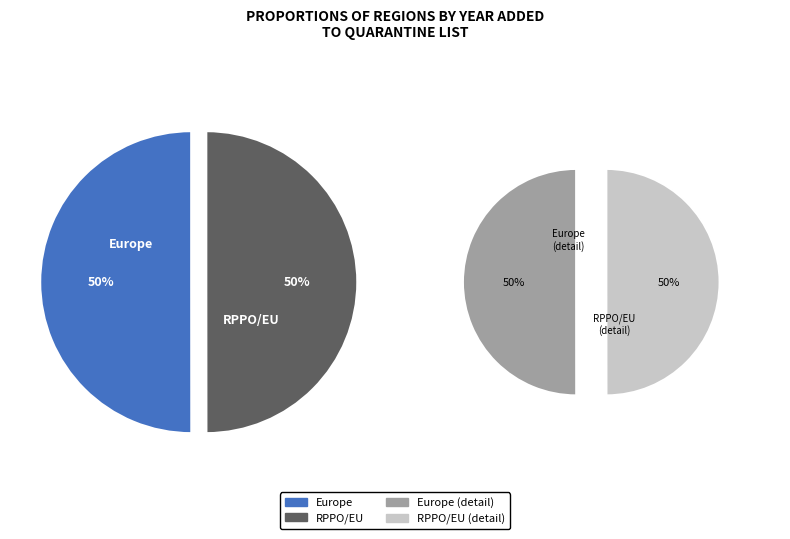

Is it true that Europe is 50% of the pie?

True